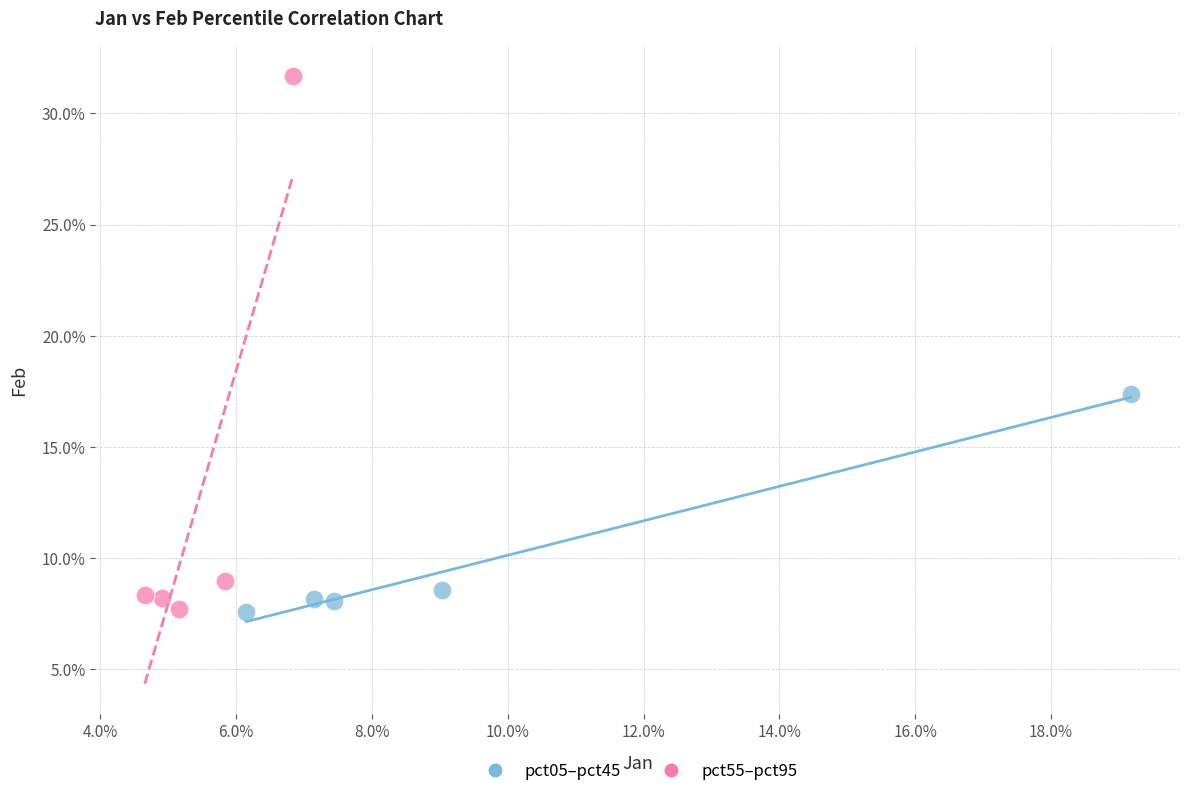

Which series has the widest spread of Y values?

pct55–pct95